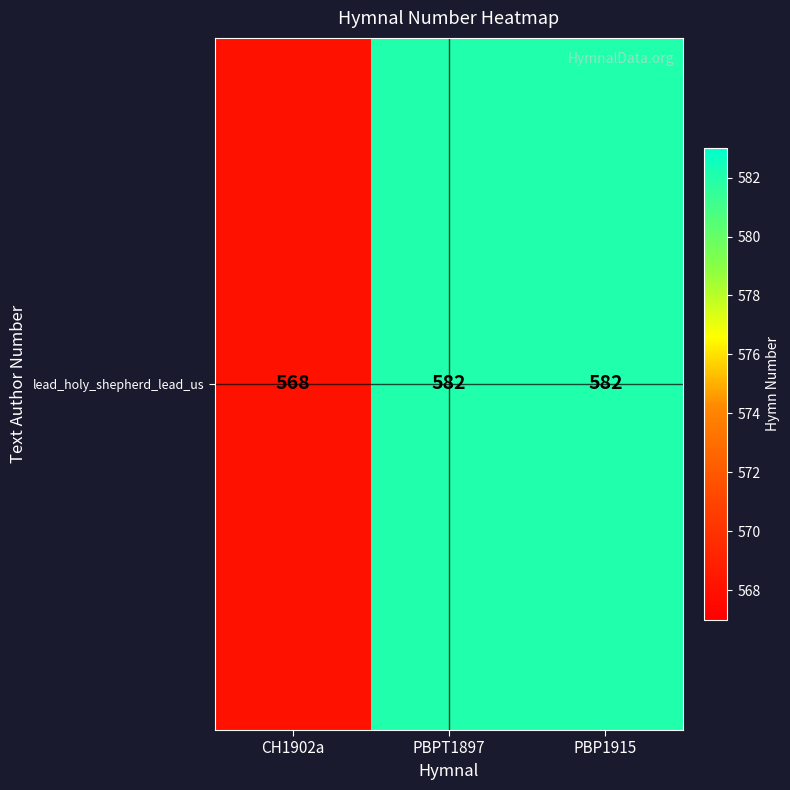

Where is the data nearest to the value 575?

CH1902a